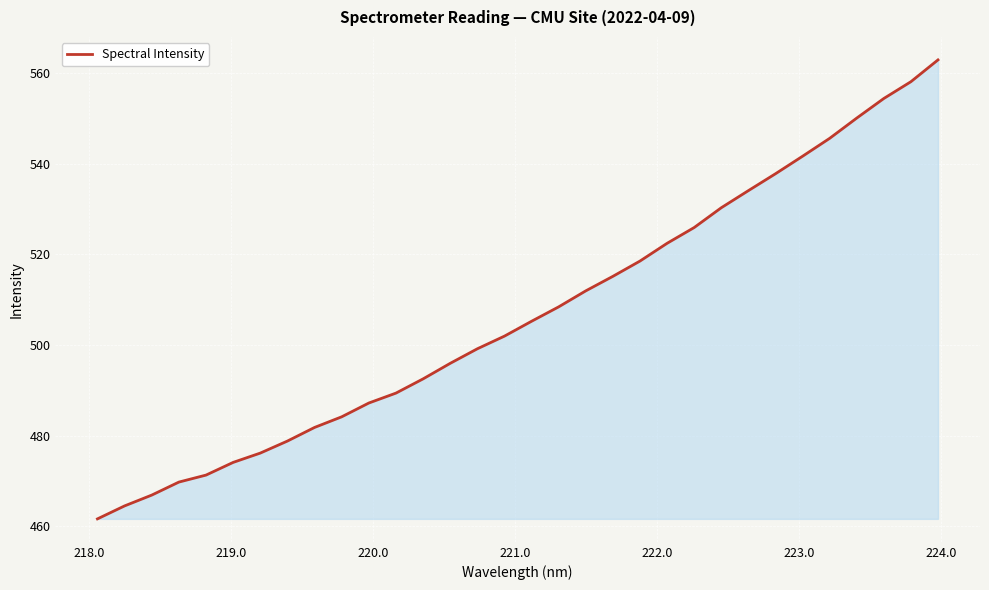

What is the difference between the maximum and minimum values?

101.3